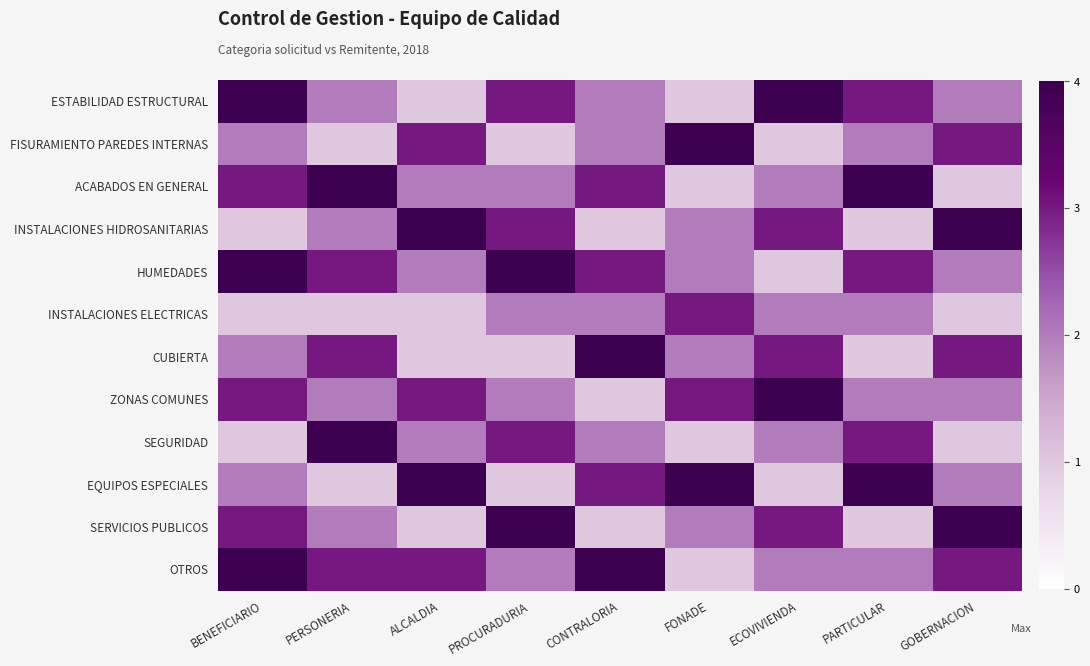

Reading left to right, list all the values displayed in this chart.

ESTABILIDAD ESTRUCTURAL: BENEFICIARIO=4	PERSONERIA=2	ALCALDIA=1	PROCURADURIA=3	CONTRALORIA=2	FONADE=1	ECOVIVIENDA=4	PARTICULAR=3	GOBERNACION=2
FISURAMIENTO PAREDES INTERNAS: BENEFICIARIO=2	PERSONERIA=1	ALCALDIA=3	PROCURADURIA=1	CONTRALORIA=2	FONADE=4	ECOVIVIENDA=1	PARTICULAR=2	GOBERNACION=3
ACABADOS EN GENERAL: BENEFICIARIO=3	PERSONERIA=4	ALCALDIA=2	PROCURADURIA=2	CONTRALORIA=3	FONADE=1	ECOVIVIENDA=2	PARTICULAR=4	GOBERNACION=1
INSTALACIONES HIDROSANITARIAS: BENEFICIARIO=1	PERSONERIA=2	ALCALDIA=4	PROCURADURIA=3	CONTRALORIA=1	FONADE=2	ECOVIVIENDA=3	PARTICULAR=1	GOBERNACION=4
HUMEDADES: BENEFICIARIO=4	PERSONERIA=3	ALCALDIA=2	PROCURADURIA=4	CONTRALORIA=3	FONADE=2	ECOVIVIENDA=1	PARTICULAR=3	GOBERNACION=2
INSTALACIONES ELECTRICAS: BENEFICIARIO=1	PERSONERIA=1	ALCALDIA=1	PROCURADURIA=2	CONTRALORIA=2	FONADE=3	ECOVIVIENDA=2	PARTICULAR=2	GOBERNACION=1
CUBIERTA: BENEFICIARIO=2	PERSONERIA=3	ALCALDIA=1	PROCURADURIA=1	CONTRALORIA=4	FONADE=2	ECOVIVIENDA=3	PARTICULAR=1	GOBERNACION=3
ZONAS COMUNES: BENEFICIARIO=3	PERSONERIA=2	ALCALDIA=3	PROCURADURIA=2	CONTRALORIA=1	FONADE=3	ECOVIVIENDA=4	PARTICULAR=2	GOBERNACION=2
SEGURIDAD: BENEFICIARIO=1	PERSONERIA=4	ALCALDIA=2	PROCURADURIA=3	CONTRALORIA=2	FONADE=1	ECOVIVIENDA=2	PARTICULAR=3	GOBERNACION=1
EQUIPOS ESPECIALES: BENEFICIARIO=2	PERSONERIA=1	ALCALDIA=4	PROCURADURIA=1	CONTRALORIA=3	FONADE=4	ECOVIVIENDA=1	PARTICULAR=4	GOBERNACION=2
SERVICIOS PUBLICOS: BENEFICIARIO=3	PERSONERIA=2	ALCALDIA=1	PROCURADURIA=4	CONTRALORIA=1	FONADE=2	ECOVIVIENDA=3	PARTICULAR=1	GOBERNACION=4
OTROS: BENEFICIARIO=4	PERSONERIA=3	ALCALDIA=3	PROCURADURIA=2	CONTRALORIA=4	FONADE=1	ECOVIVIENDA=2	PARTICULAR=2	GOBERNACION=3